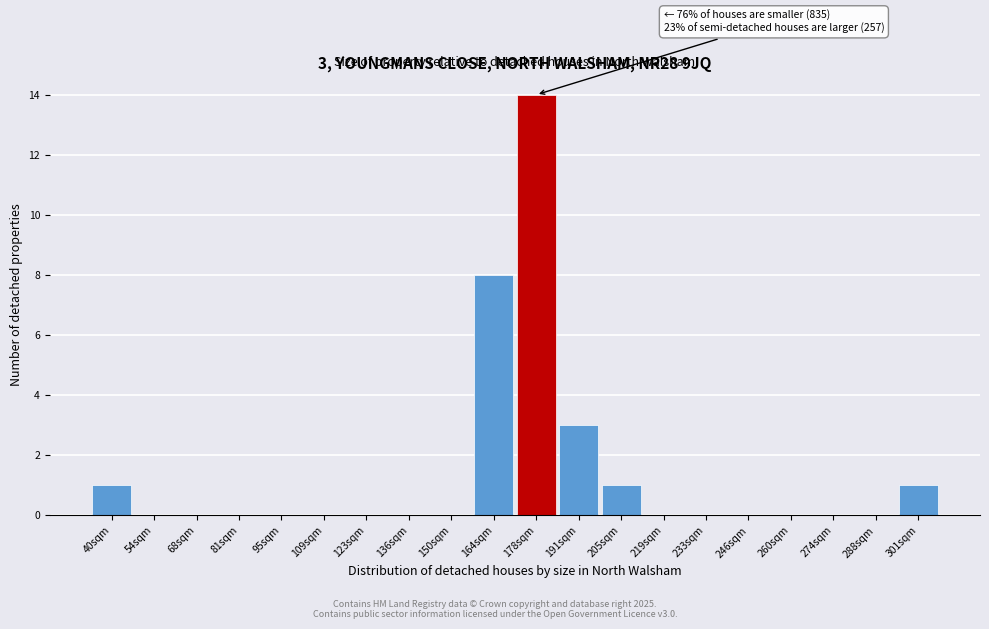

Reading right to left, transcribe all the data shown in this chart.

301sqm=1	288sqm=0	274sqm=0	260sqm=0	246sqm=0	233sqm=0	219sqm=0	205sqm=1	191sqm=3	178sqm=14	164sqm=8	150sqm=0	136sqm=0	123sqm=0	109sqm=0	95sqm=0	81sqm=0	68sqm=0	54sqm=0	40sqm=1